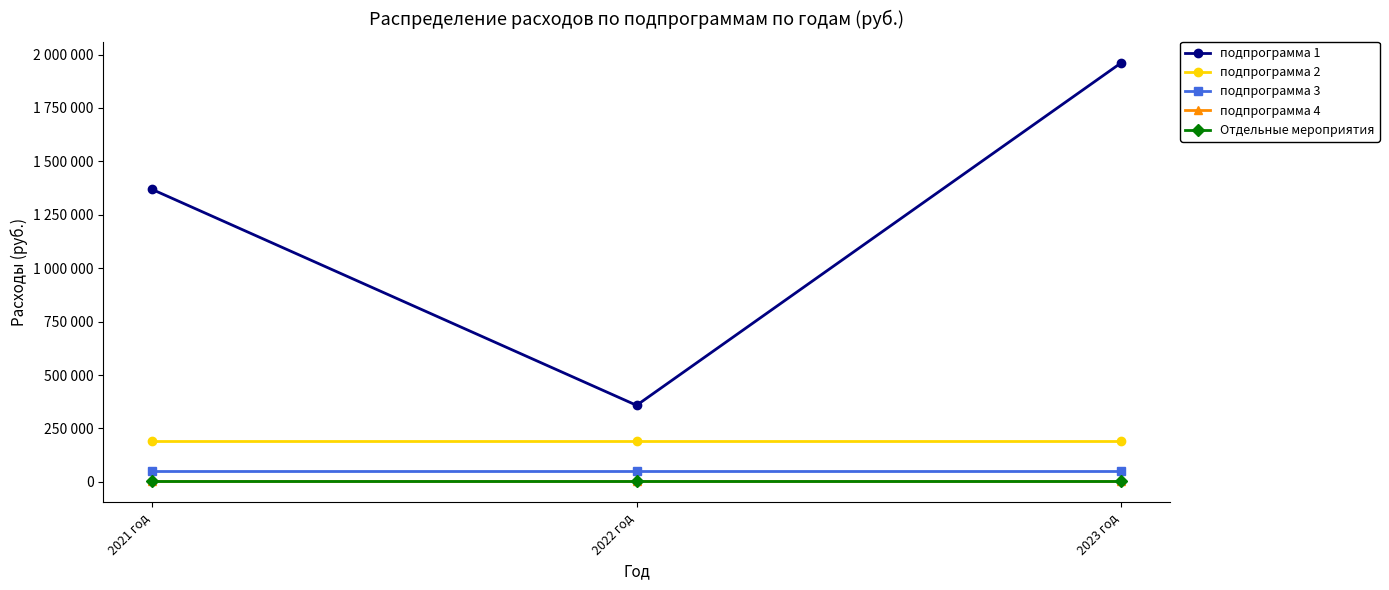

What is the difference between the highest and lowest values at 2023 год?

1958266